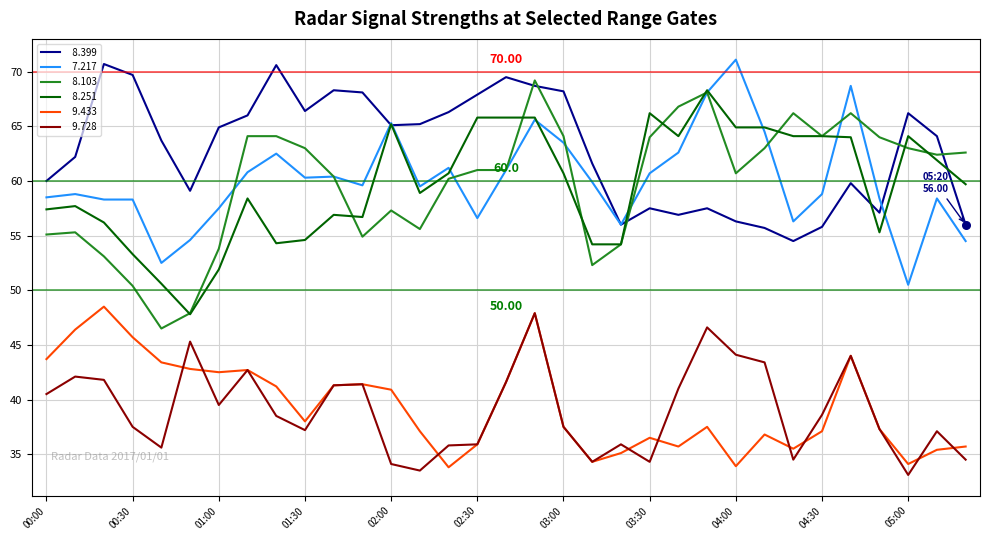

How many lines are shown in the chart?

6